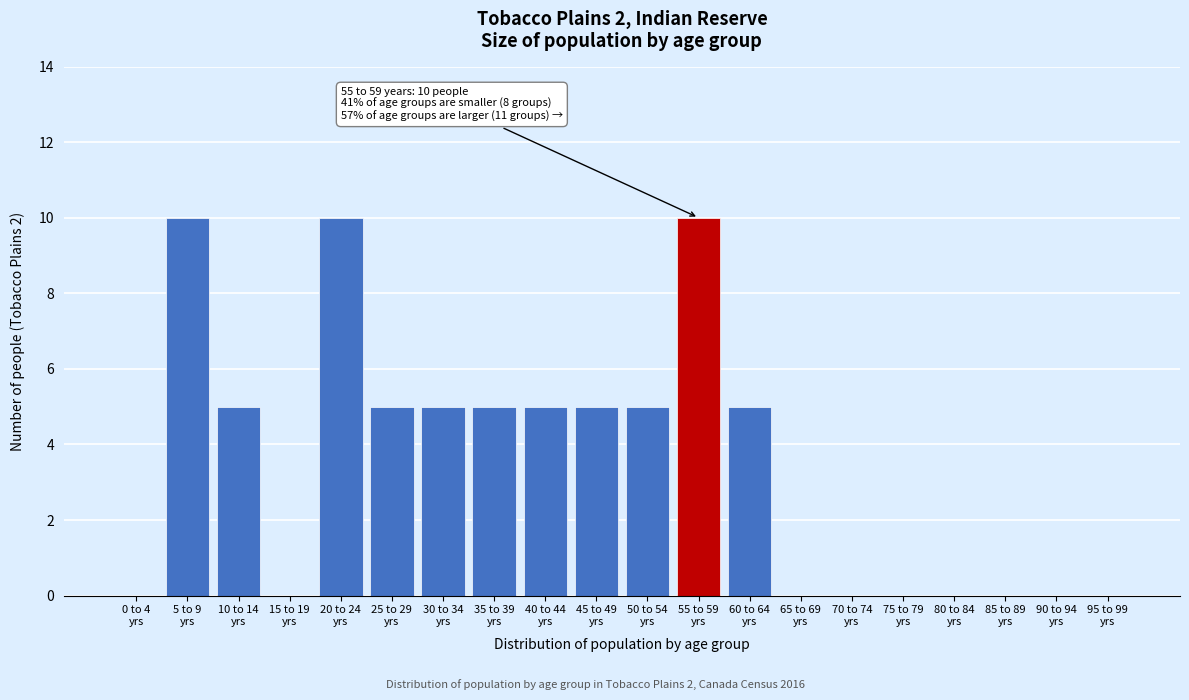

What is the maximum value shown in the chart?

10